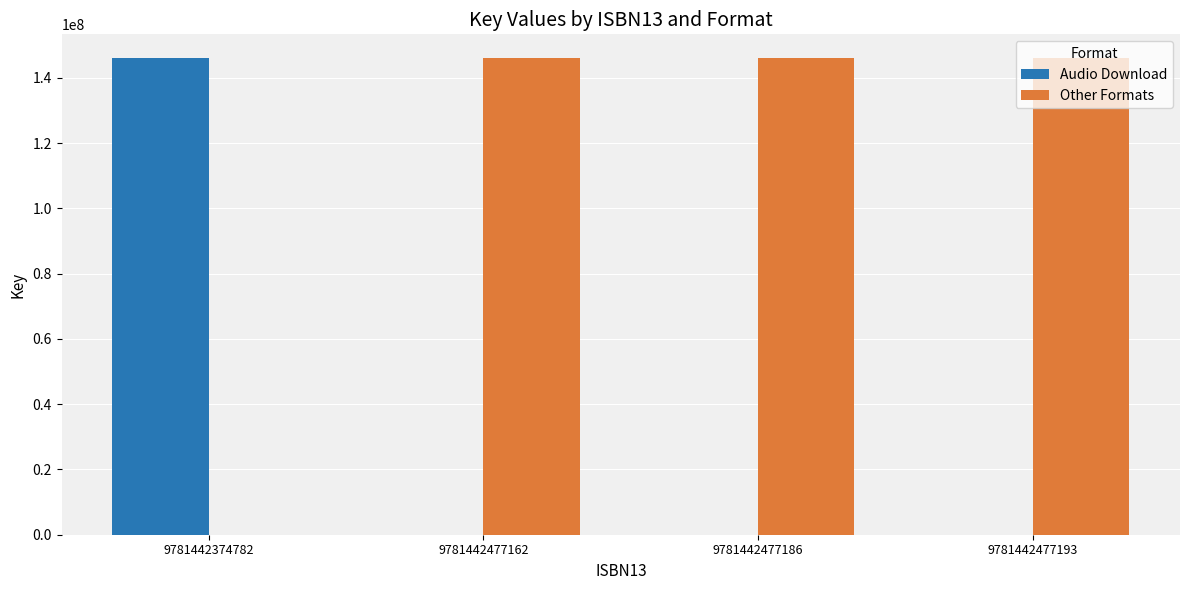

Are the bars horizontal?

No